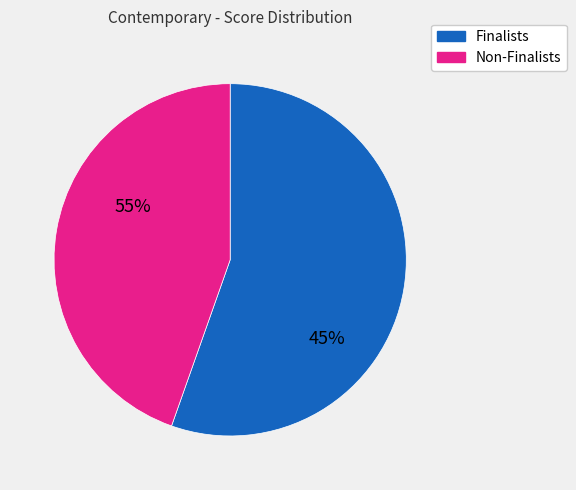

How many segments does this pie chart have?

2